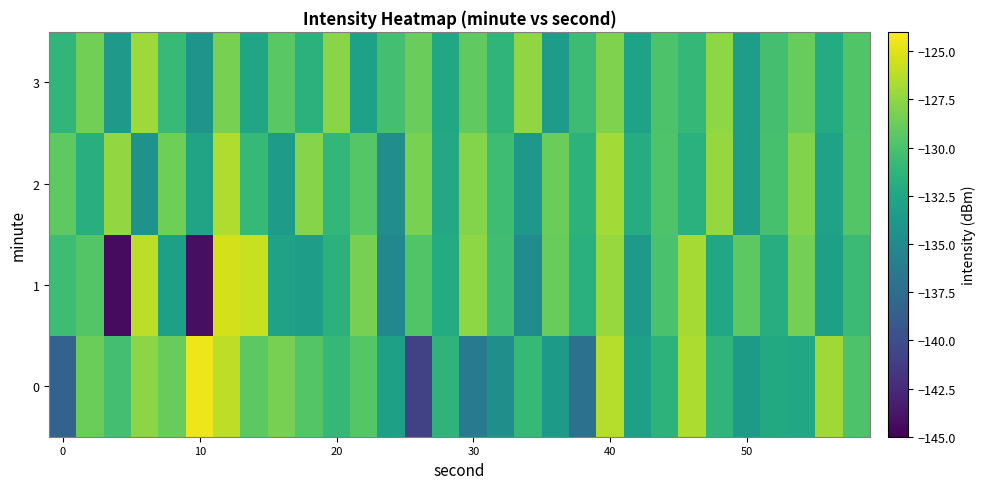

Which series has the largest total across all categories?

2